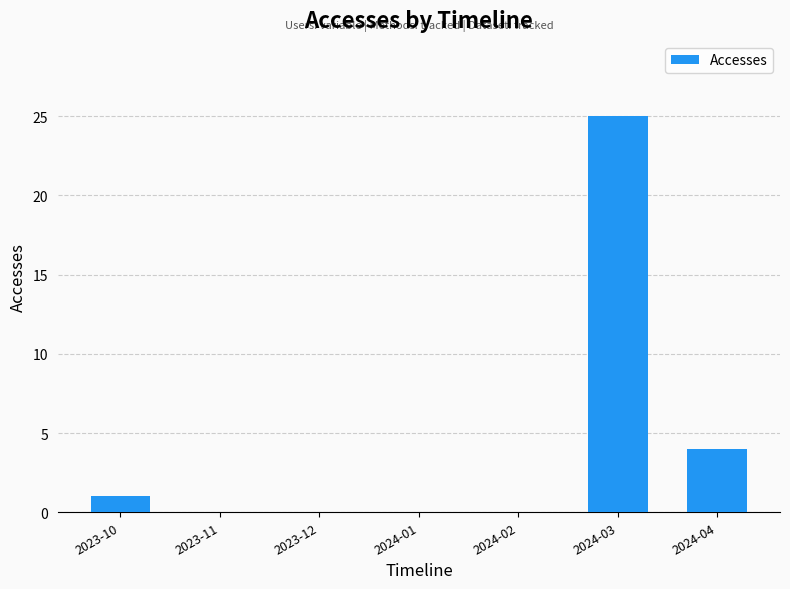

Count the number of categories in the chart.

7